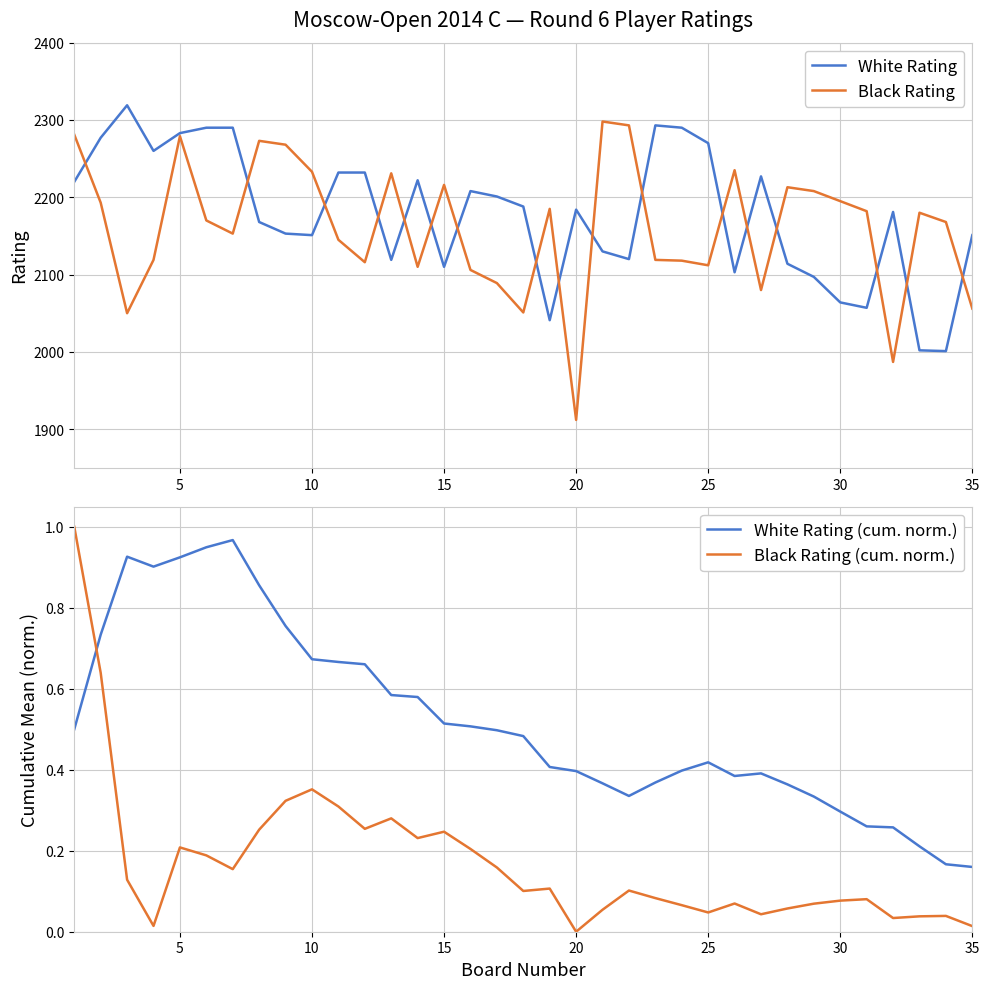

What is the maximum value for Black Rating (cum. norm.)?

1.0